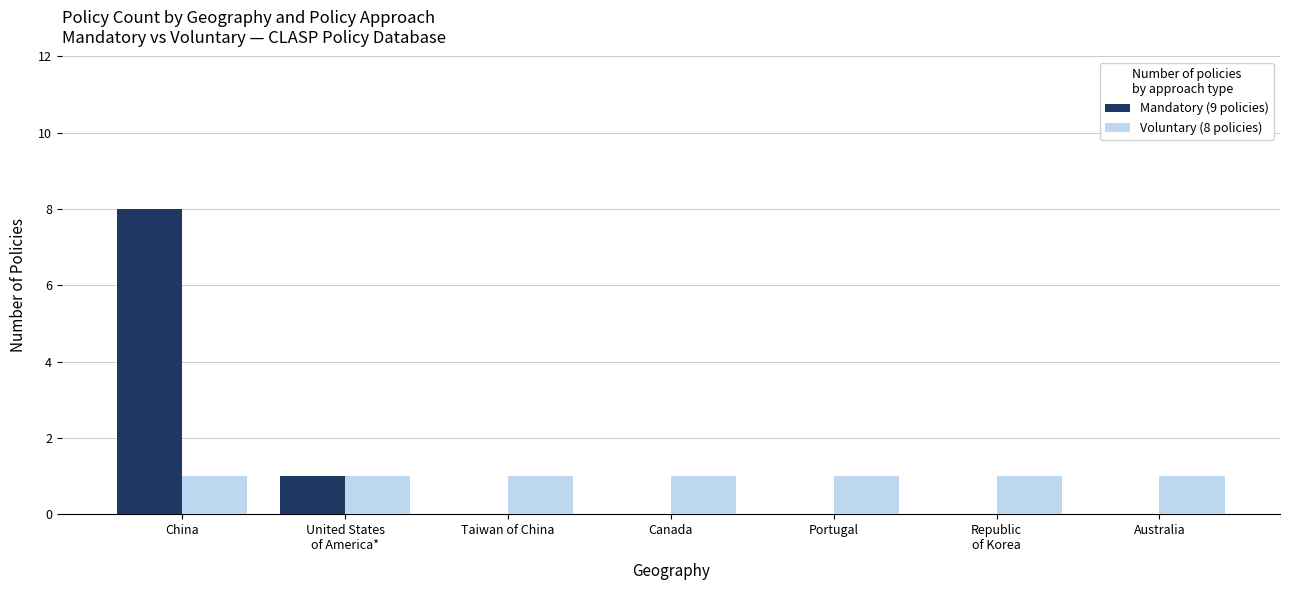

Is the value of Voluntary (8 policies) at Taiwan of China greater than the value of Mandatory (9 policies) at Taiwan of China?

Yes